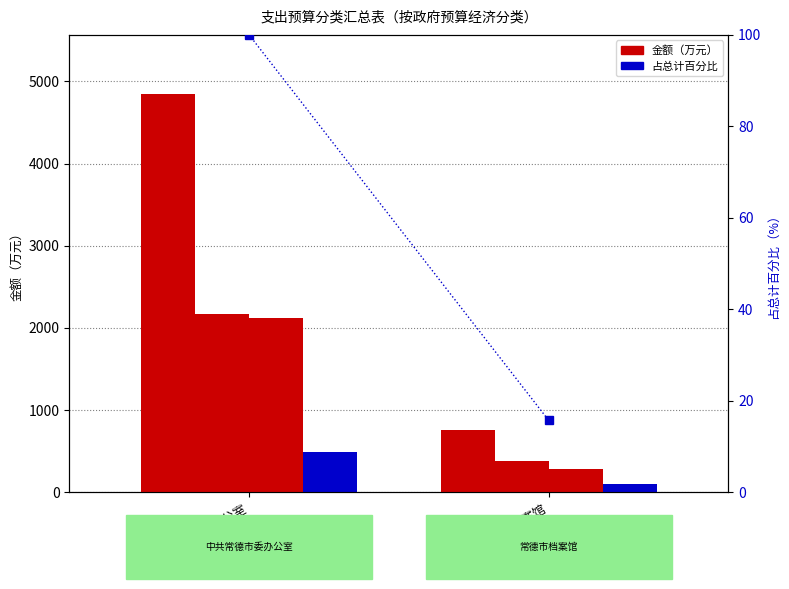

True or false: 机关工资福利支出 has a value of 2164.7 at 中共常德市委办公室.

True